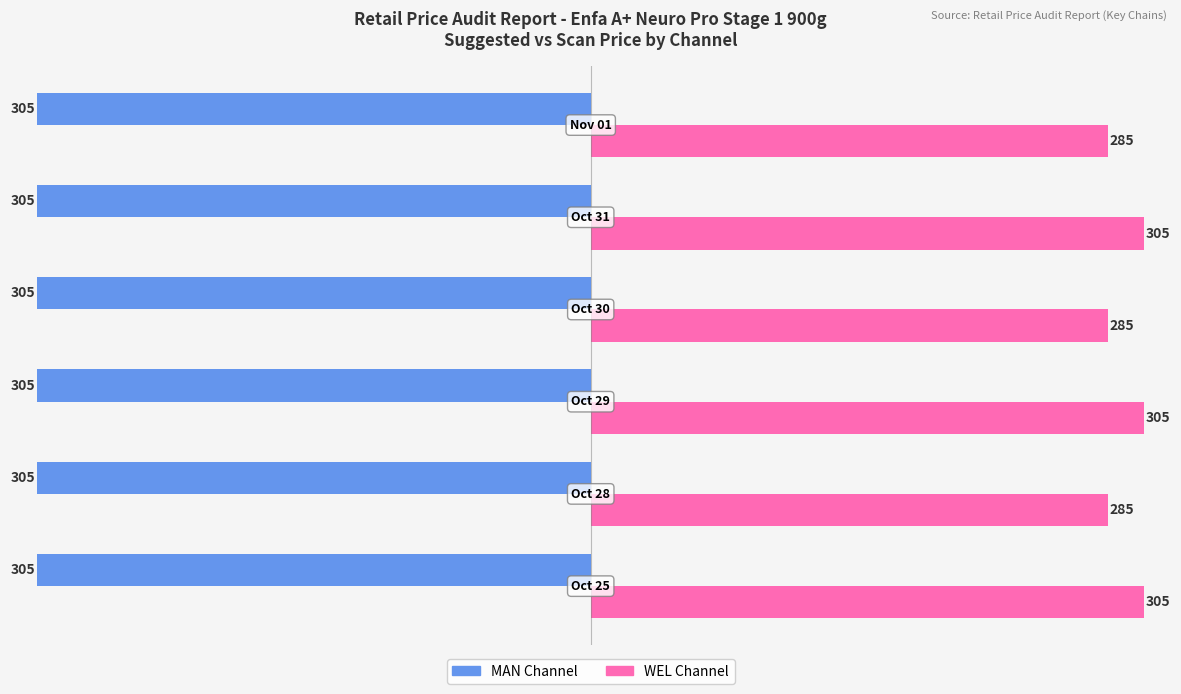

What is the minimum value shown in the chart?

-305